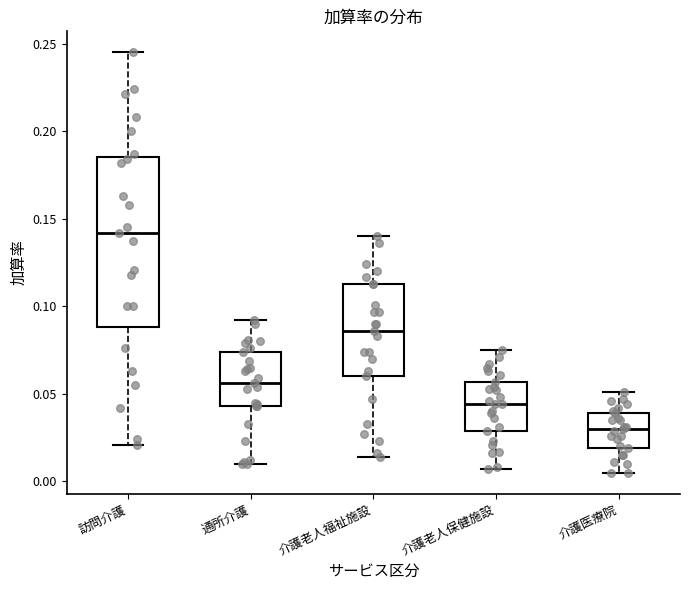

Where does the upper whisker of the box for 通所介護 end on the y-axis? The values are not printed on the chart, so give them approximately, as read against the axis.

0.090